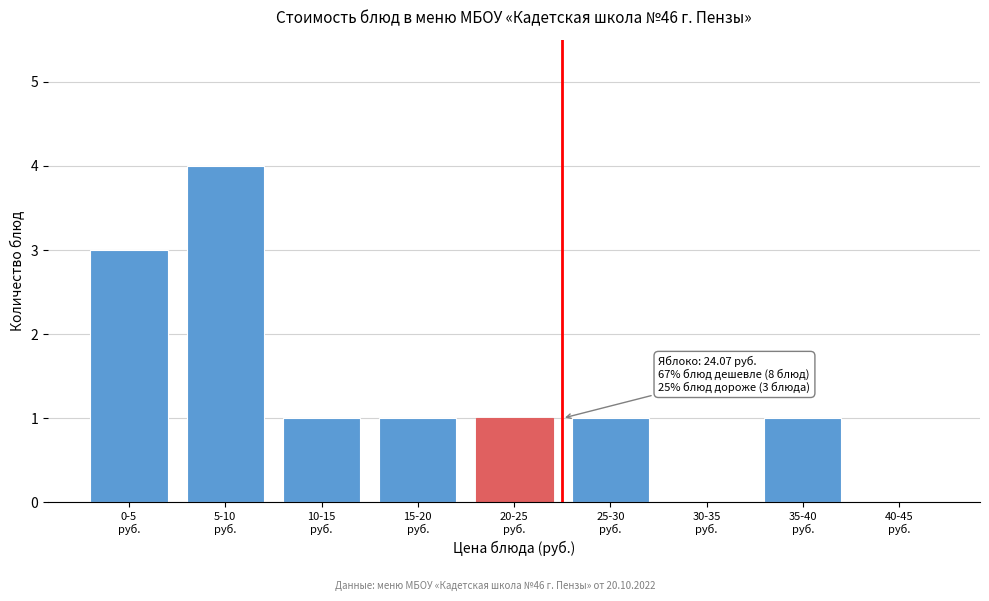

What is the sum of all values?

12